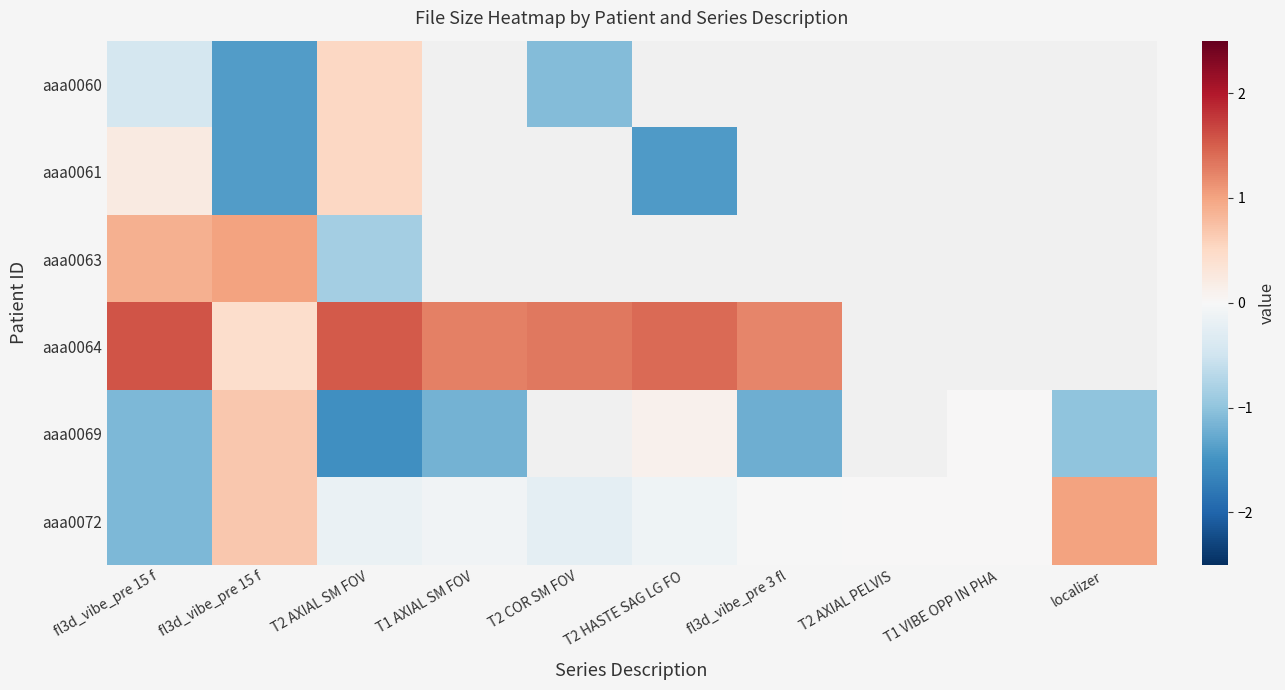

How many values in the aaa0072 series are below 0?

6